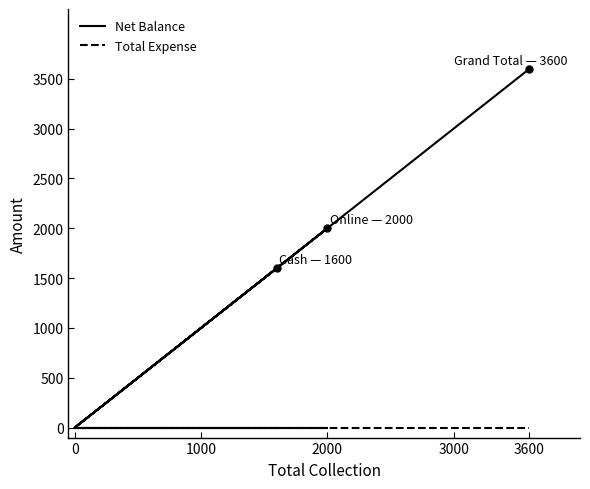

What are all the series names shown in the legend?

Net Balance, Total Expense